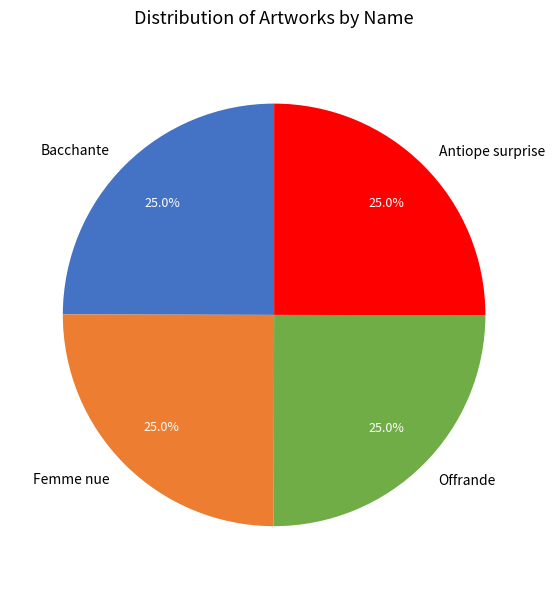

What is the total percentage of Offrande and Antiope surprise?

50.0%